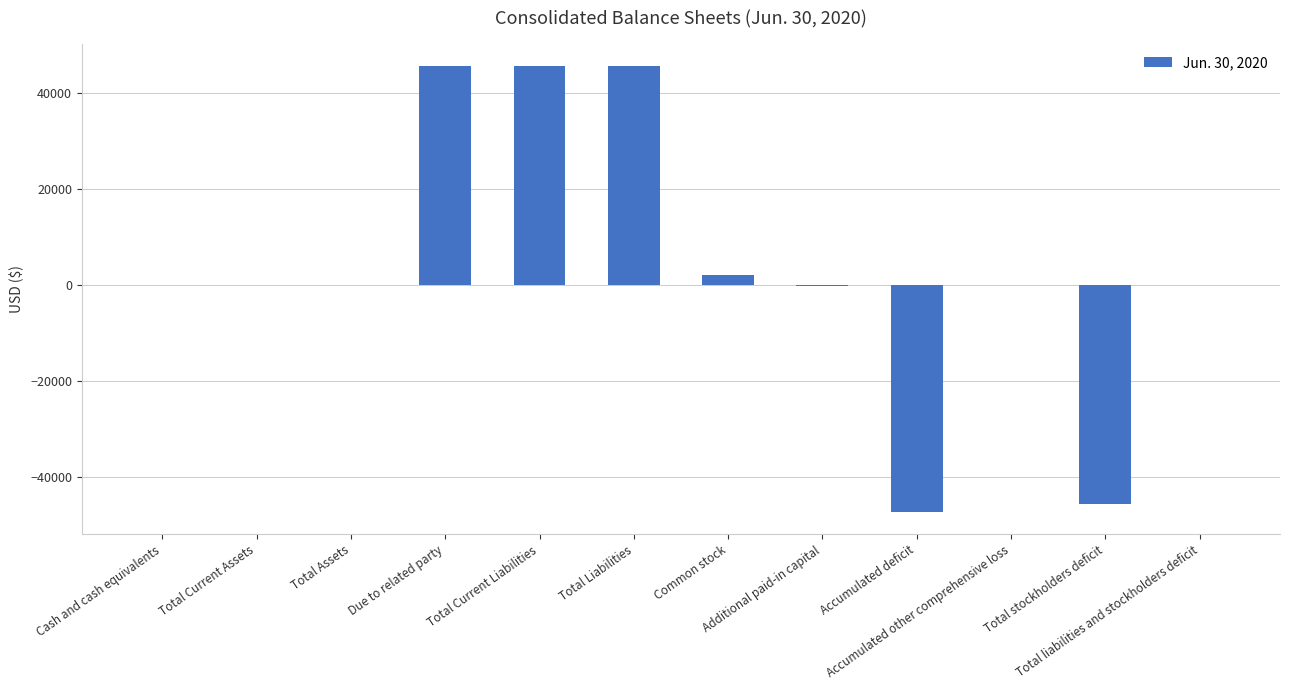

How many series are shown in this chart?

1